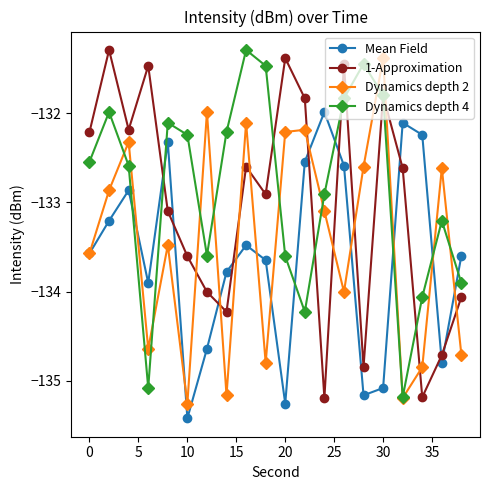

Rank the series by their average value, from lowest to highest.

Mean Field, Dynamics depth 2, 1-Approximation, Dynamics depth 4